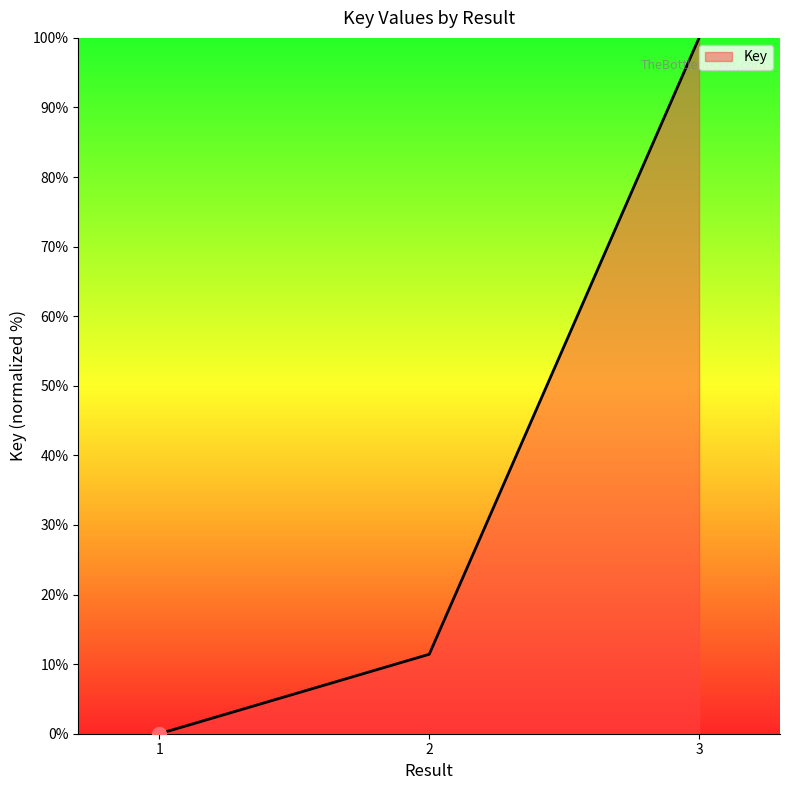

Where is the data nearest to the value 50?

2